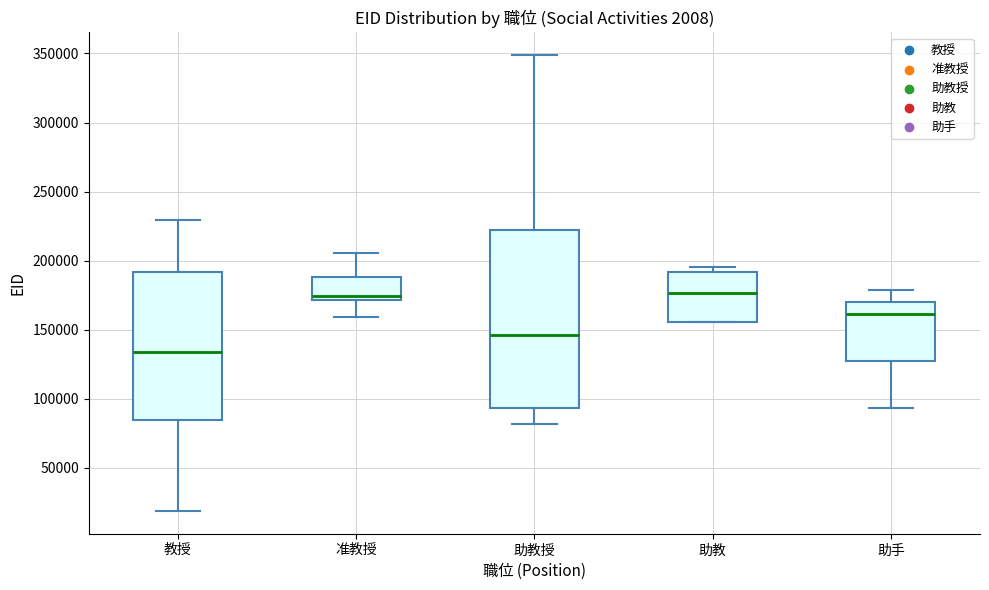

Reading left to right, transcribe this box plot: for each box, give where its median line is, the range the box spans, and where its two whiskers end, as read against the y-axis. The values are not printed on the chart, so give them approximately, as read against the axis.

教授: median 135000, box 85000 to 190000, whiskers 20000 to 230000
准教授: median 175000, box 170000 to 190000, whiskers 160000 to 205000
助教授: median 145000, box 95000 to 220000, whiskers 80000 to 350000
助教: median 175000, box 155000 to 190000, whiskers 155000 to 195000
助手: median 160000, box 125000 to 170000, whiskers 95000 to 180000